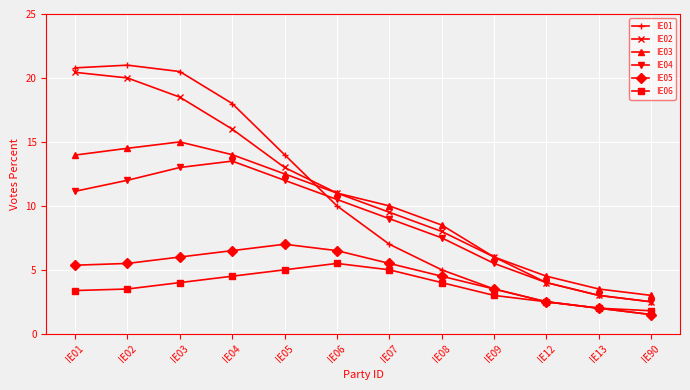

How many distinct data groups are displayed?

6